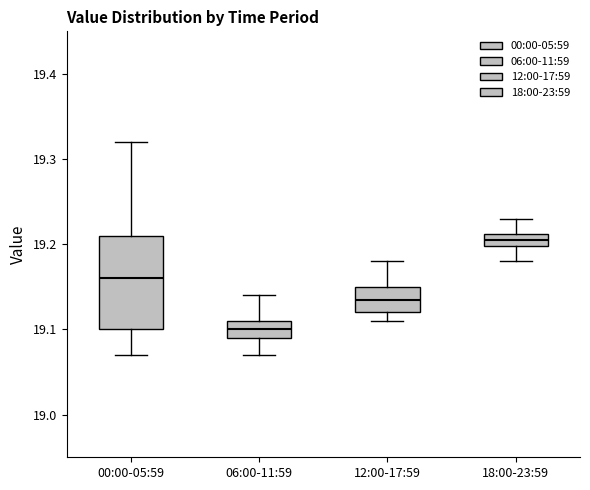

Reading left to right, transcribe this box plot: for each box, give where its median line is, the range the box spans, and where its two whiskers end, as read against the y-axis. The values are not printed on the chart, so give them approximately, as read against the axis.

00:00-05:59: median 19.16, box 19.10 to 19.21, whiskers 19.07 to 19.32
06:00-11:59: median 19.10, box 19.09 to 19.11, whiskers 19.07 to 19.14
12:00-17:59: median 19.14, box 19.12 to 19.15, whiskers 19.11 to 19.18
18:00-23:59: median 19.21 (inside the box), box 19.20 to 19.21, whiskers 19.18 to 19.23